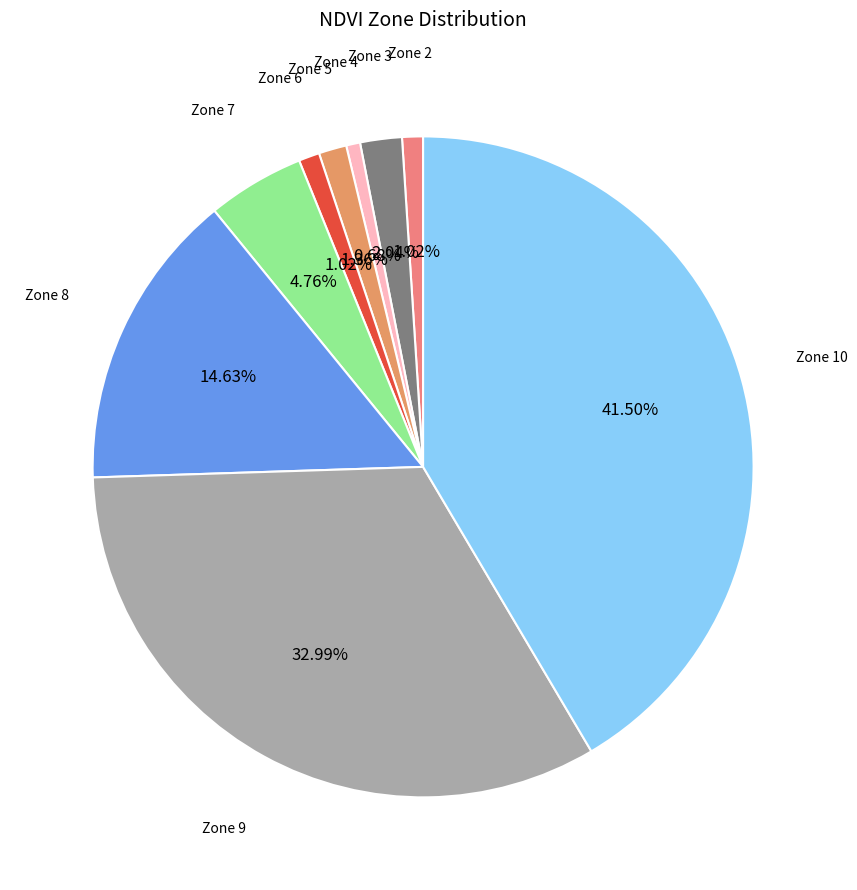

Count the number of slices in the pie.

9